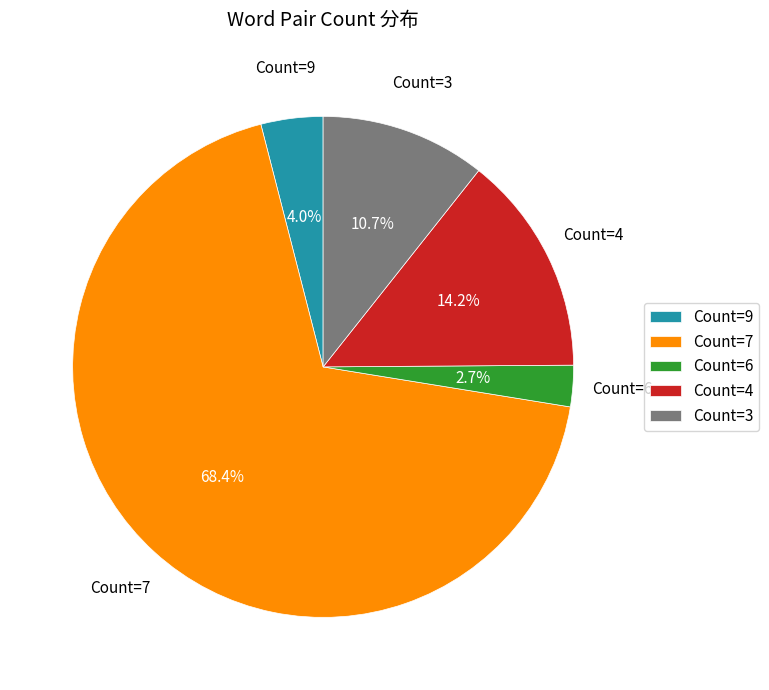

Is Count=4 the majority of the pie?

No